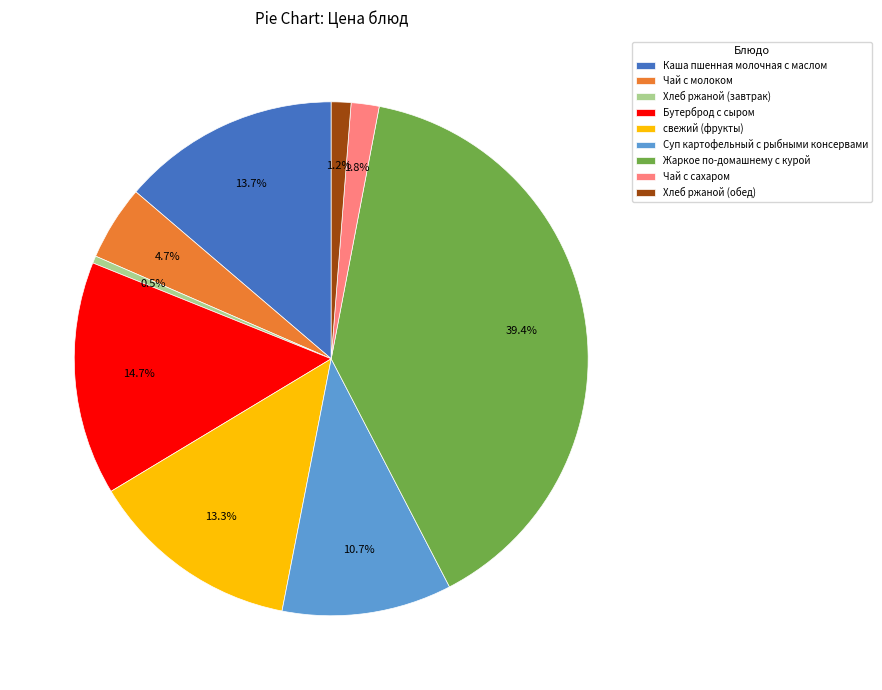

How much of the chart is everything except Хлеб ржаной (обед)?

98.8%